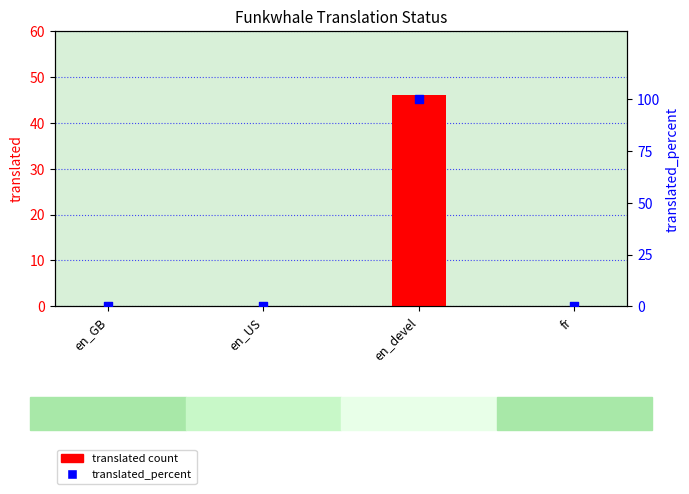

Which series contains the highest Y value?

translated_percent